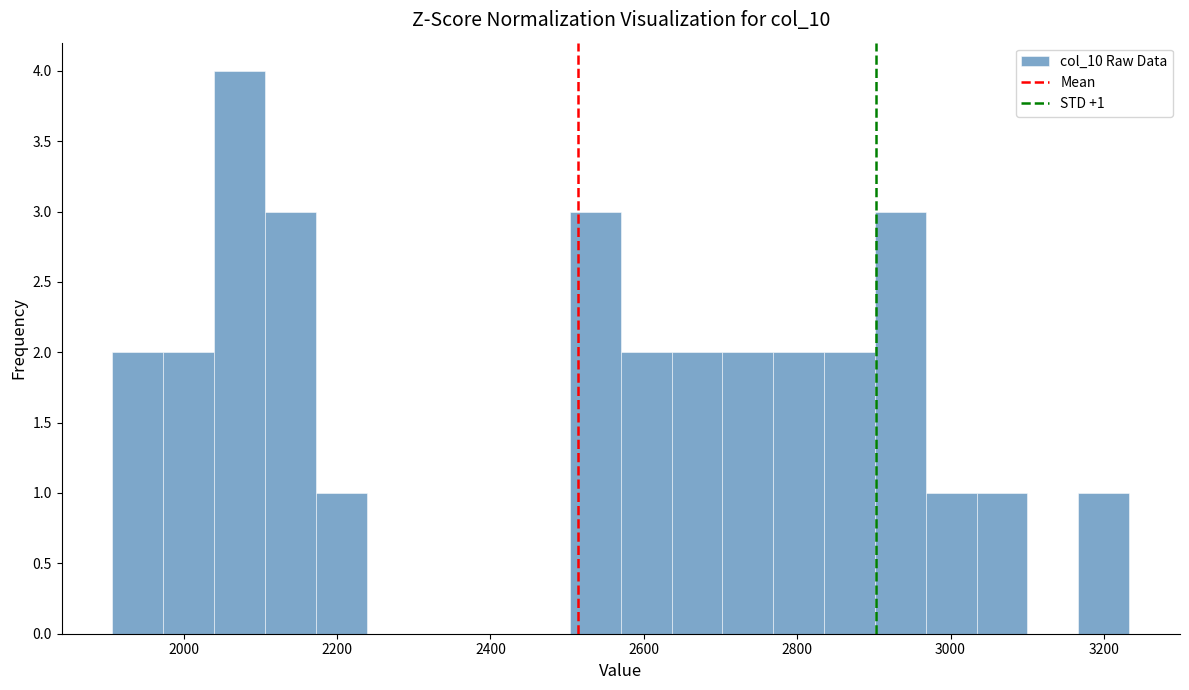

Read against the x-axis, roughly where is the centre of the tallest bar?

2080